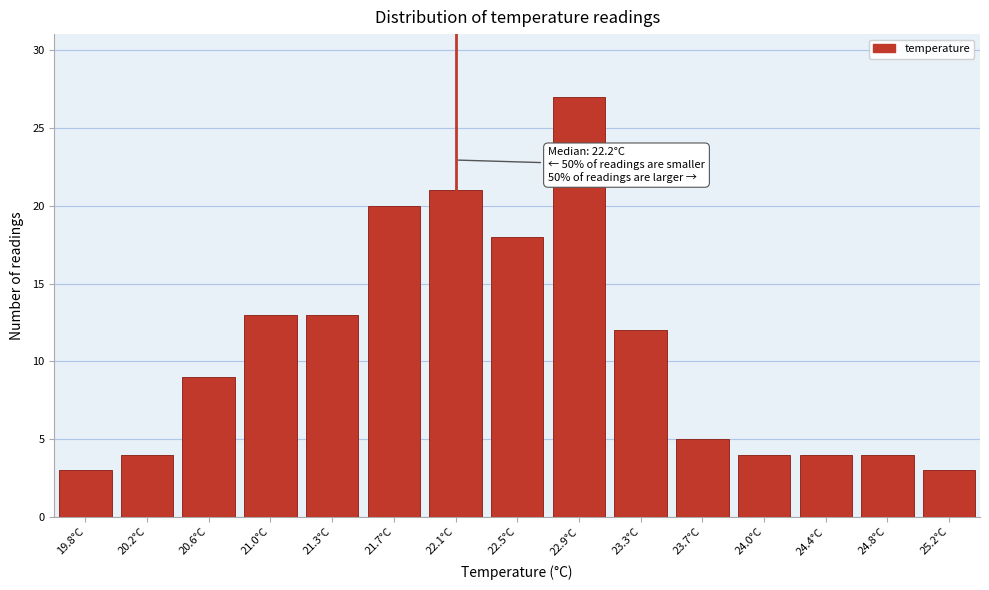

Reading left to right, list all the values displayed in this chart.

3	4	9	13	13	20	21	18	27	12	5	4	4	4	3